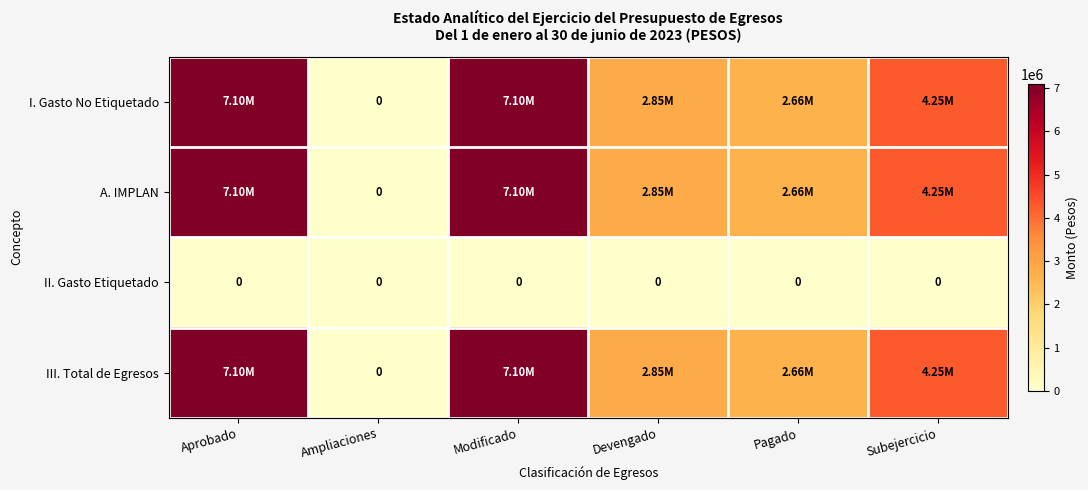

What is the difference between the A. IMPLAN values at Ampliaciones and Aprobado?

7100000.0